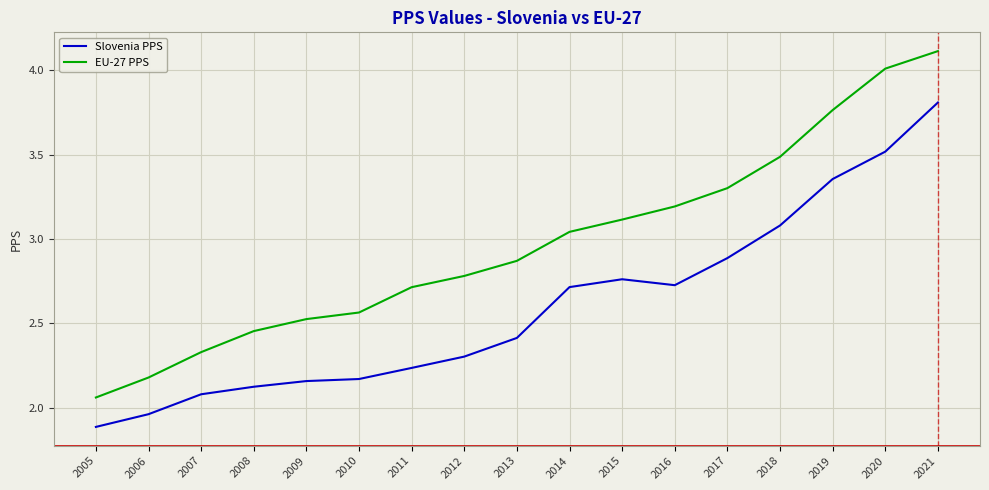

Is the value of Slovenia PPS at 2016 greater than the value of EU-27 PPS at 2013?

No